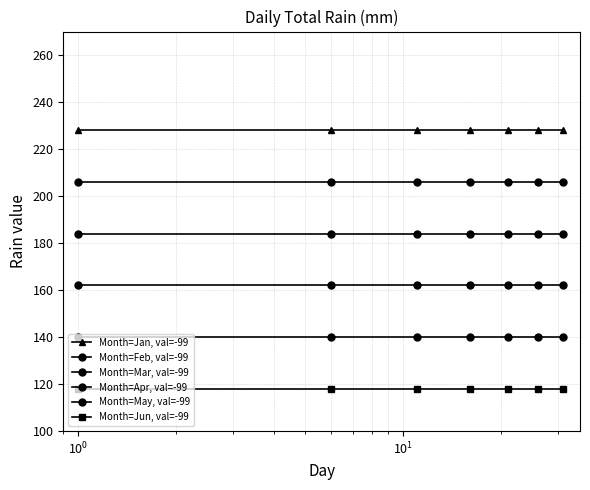

Which series has the largest total across all categories?

Month=Jan, val=-99